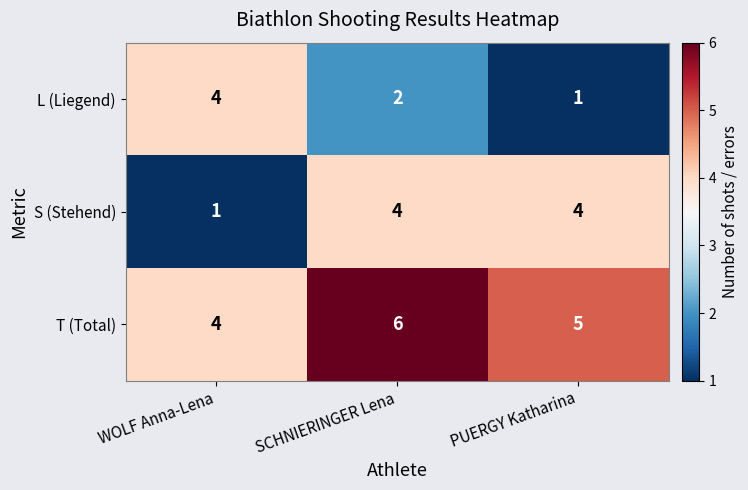

What is the difference between the highest and lowest values at WOLF Anna-Lena?

3